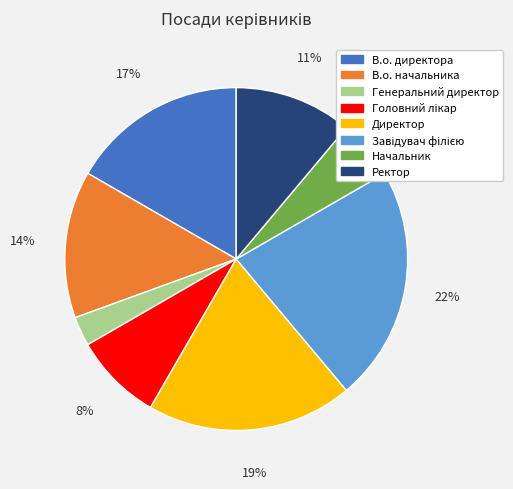

Is it true that В.о. директора is 17% of the pie?

True